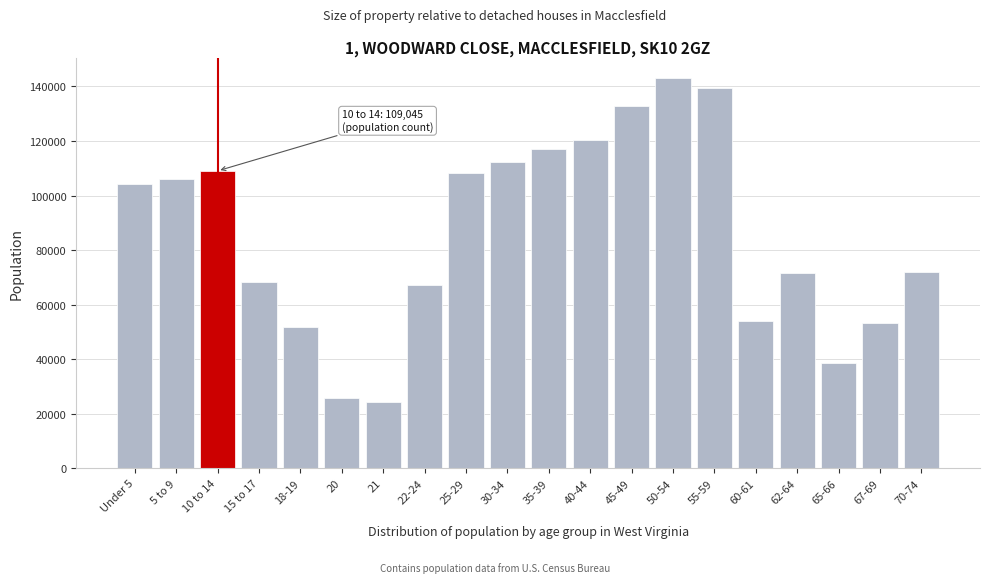

What is the smallest value displayed?

24305